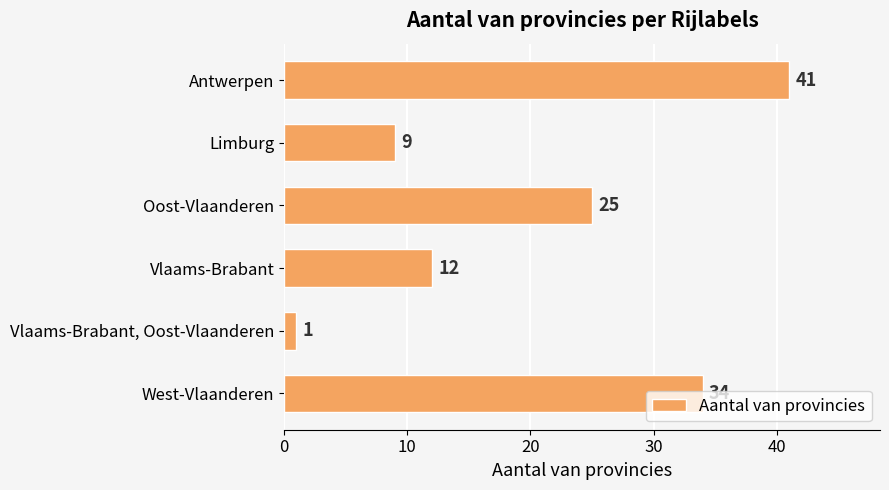

How many distinct data groups are displayed?

1